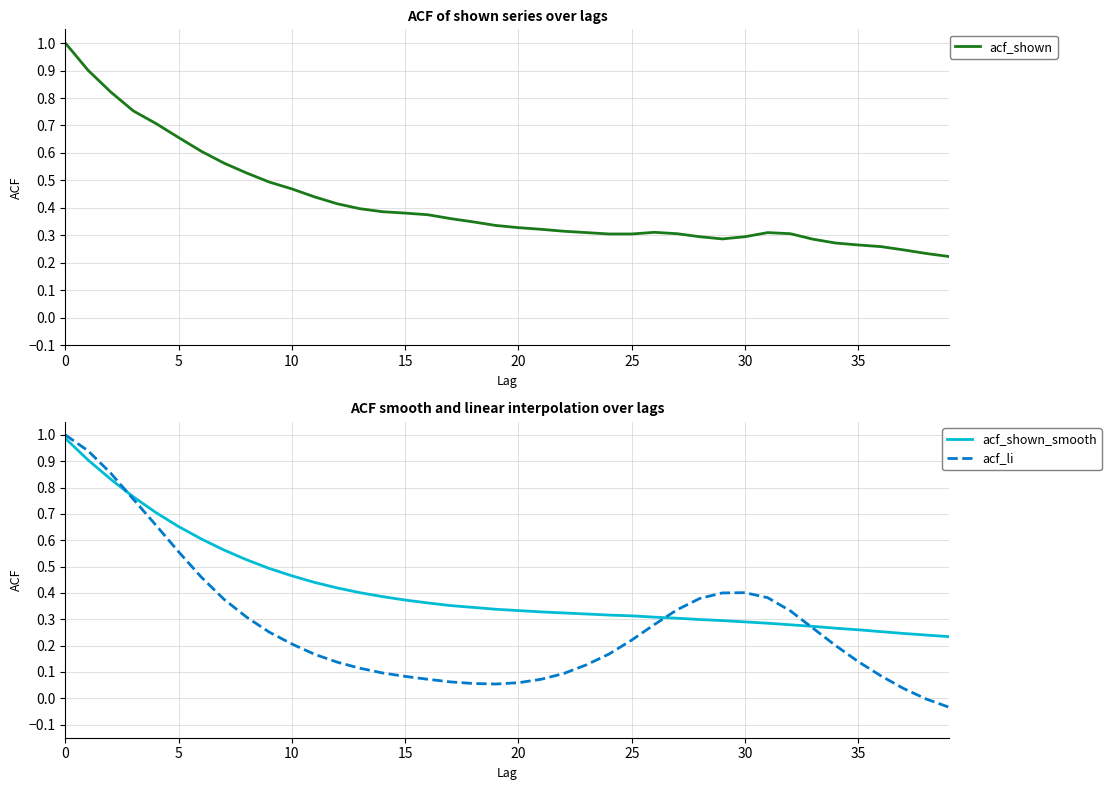

Is the value of acf_shown at 20 greater than the value of acf_shown_smooth at 32?

Yes